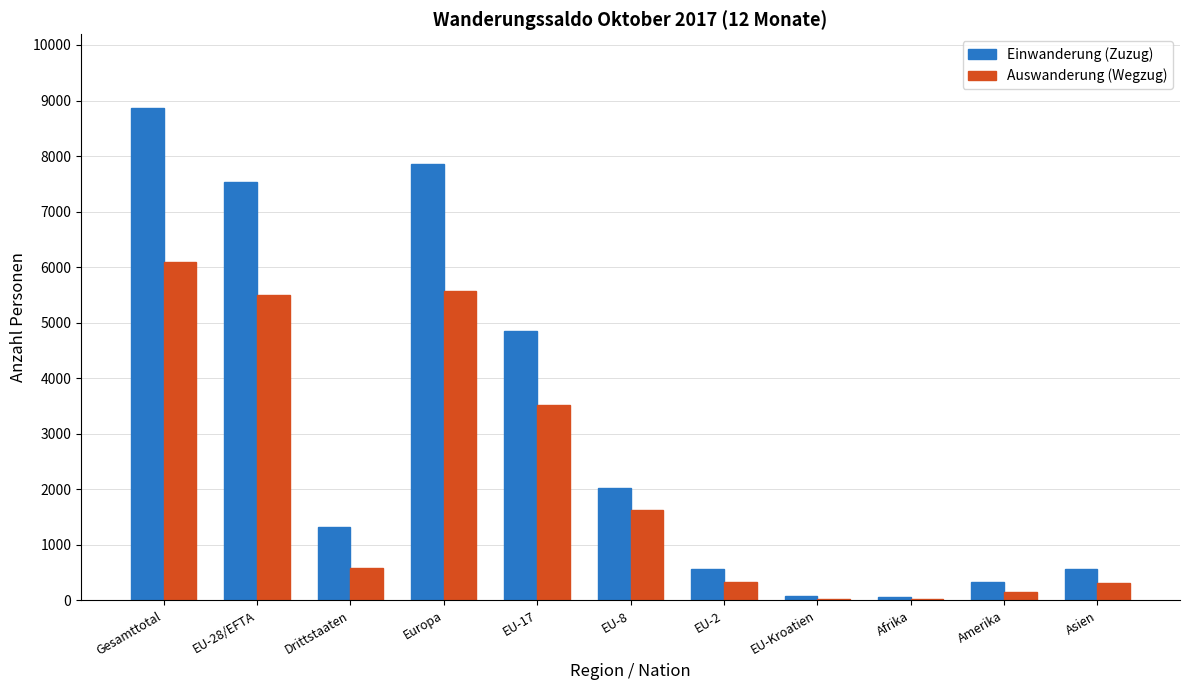

What is the sum of all Auswanderung (Wegzug) values?

23731